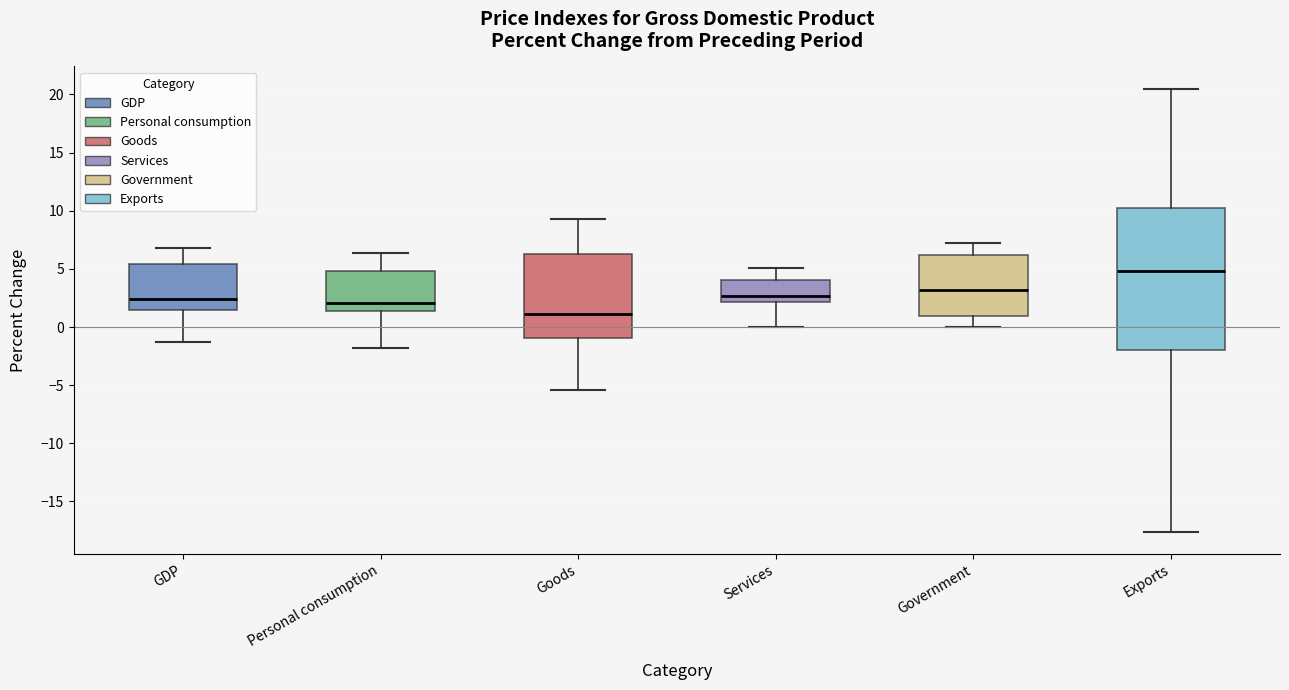

Where does the median line of the box for Services sit on the y-axis? The values are not printed on the chart, so give them approximately, as read against the axis.

2.5